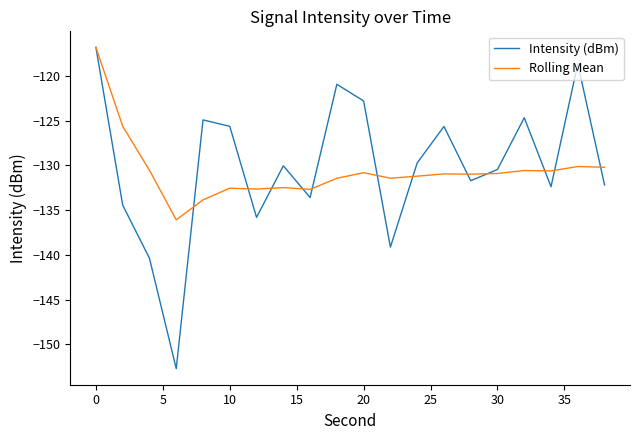

What is the maximum value shown in the chart?

-116.8